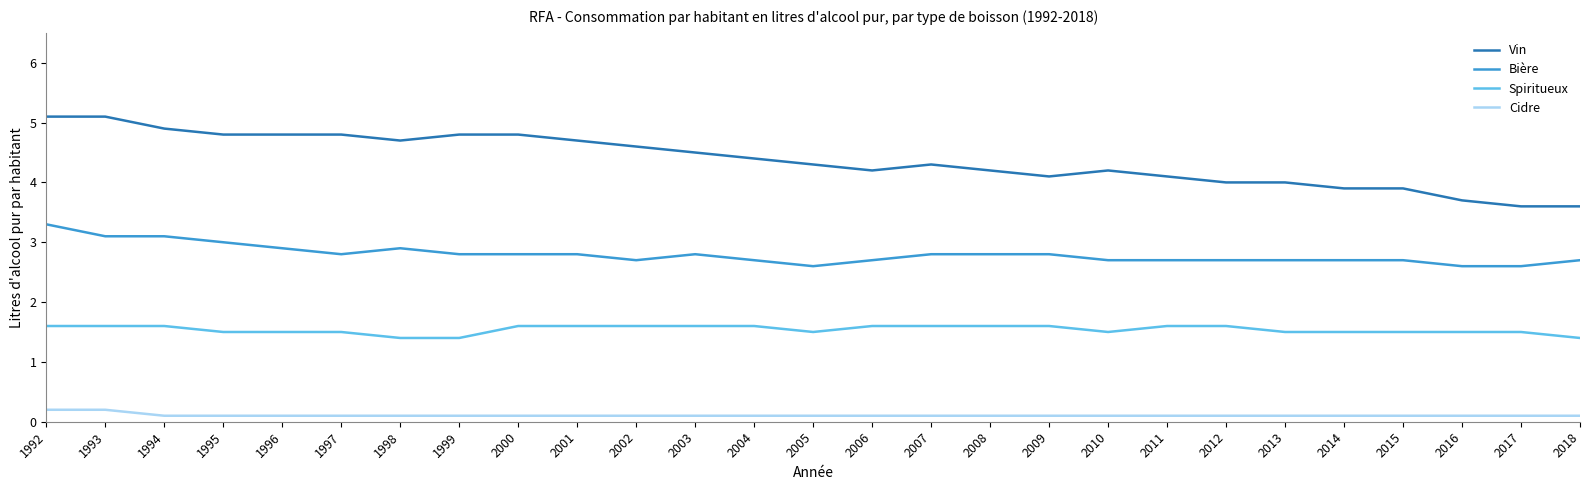

Is the value of Bière at 2006 greater than the value of Spiritueux at 2006?

Yes